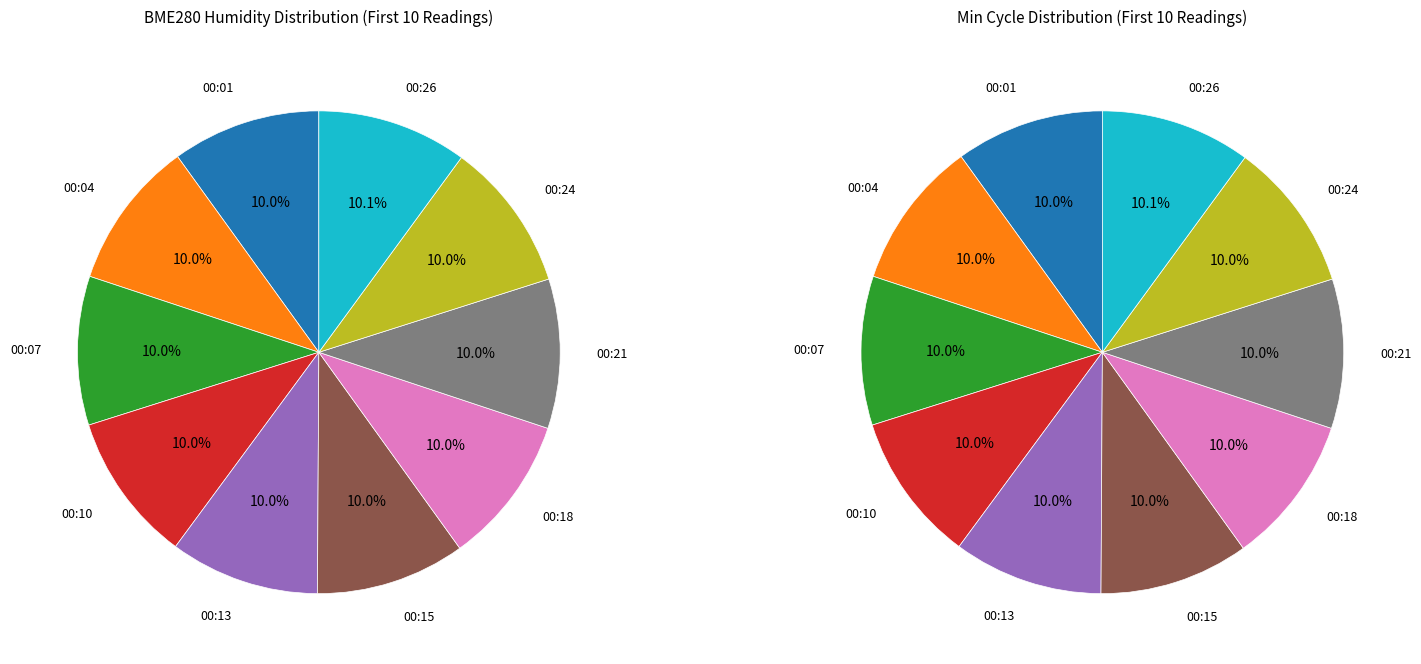

Rank the categories by value from highest to lowest.

00:26, 00:24, 00:13, 00:15, 00:21, 00:10, 00:07, 00:18, 00:04, 00:01